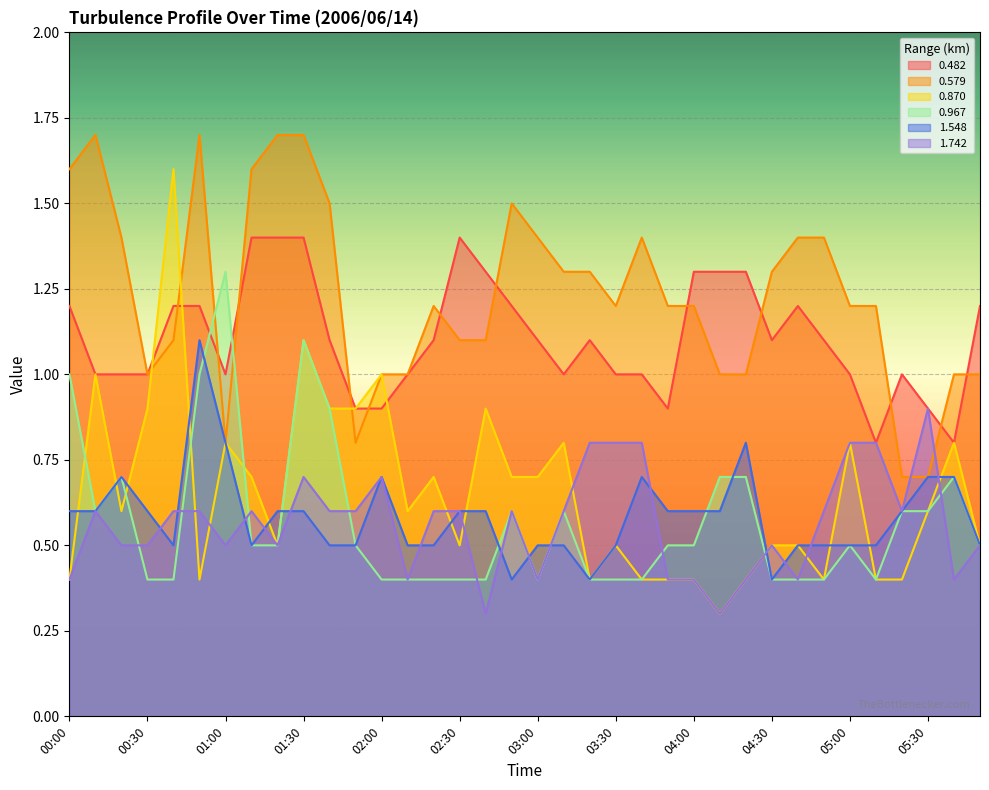

The value of 0.579 at 03:00 is 0.8. True or false?

False